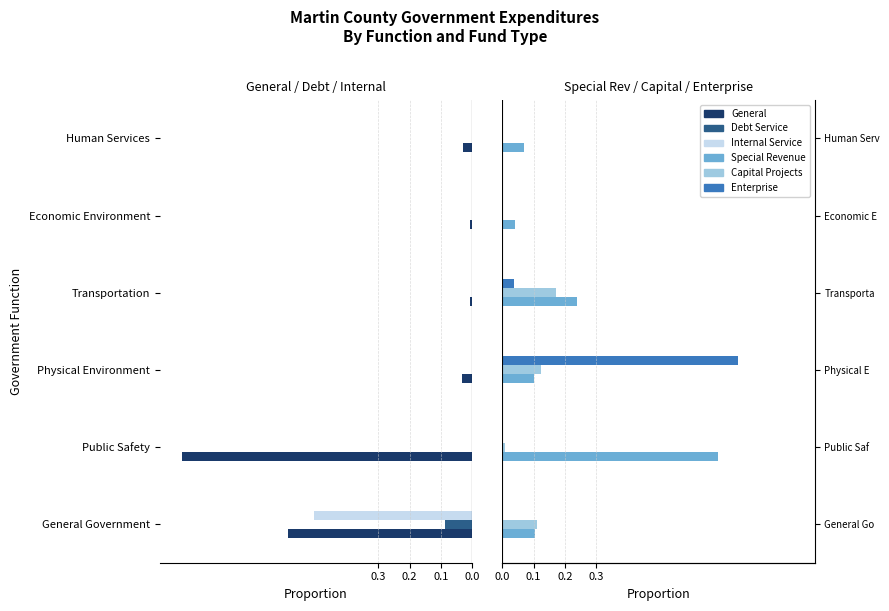

What are all the series names shown in the legend?

General, Debt Service, Internal Service, Special Revenue, Capital Projects, Enterprise